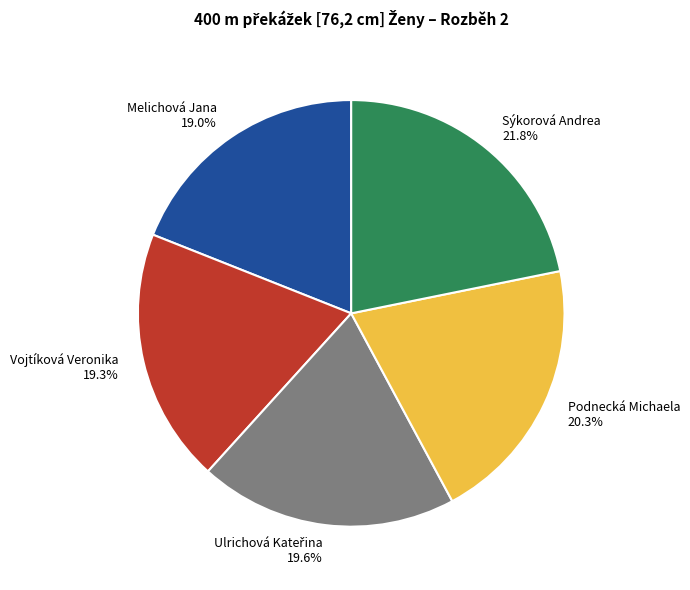

Does Sýkorová Andrea account for over 50% of the chart?

No